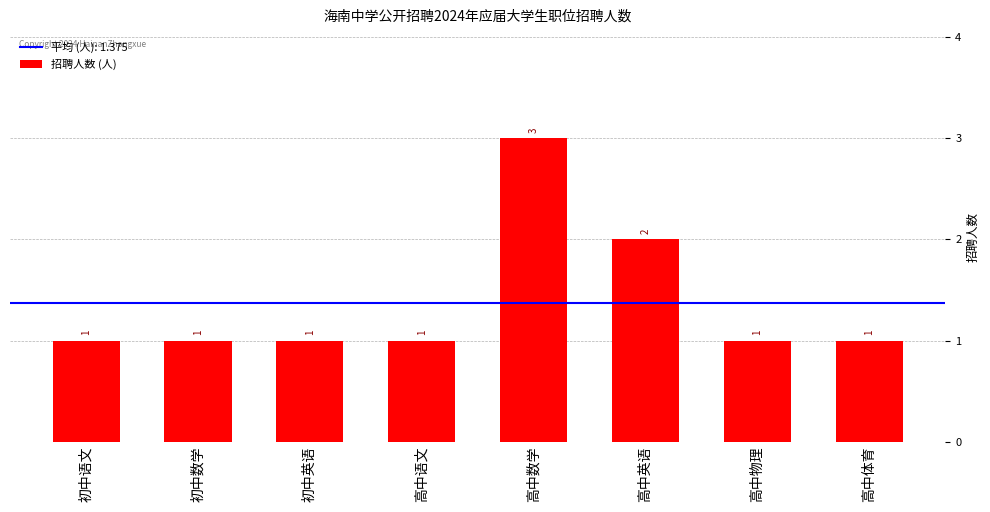

What is the sum of all values?

11